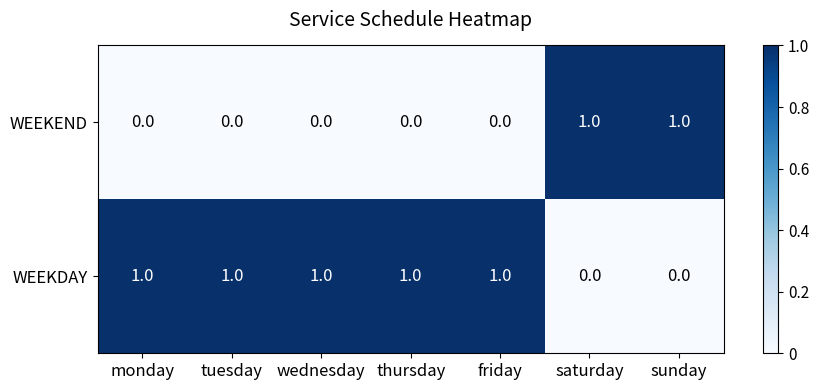

At how many categories does at least one series exceed 0?

7